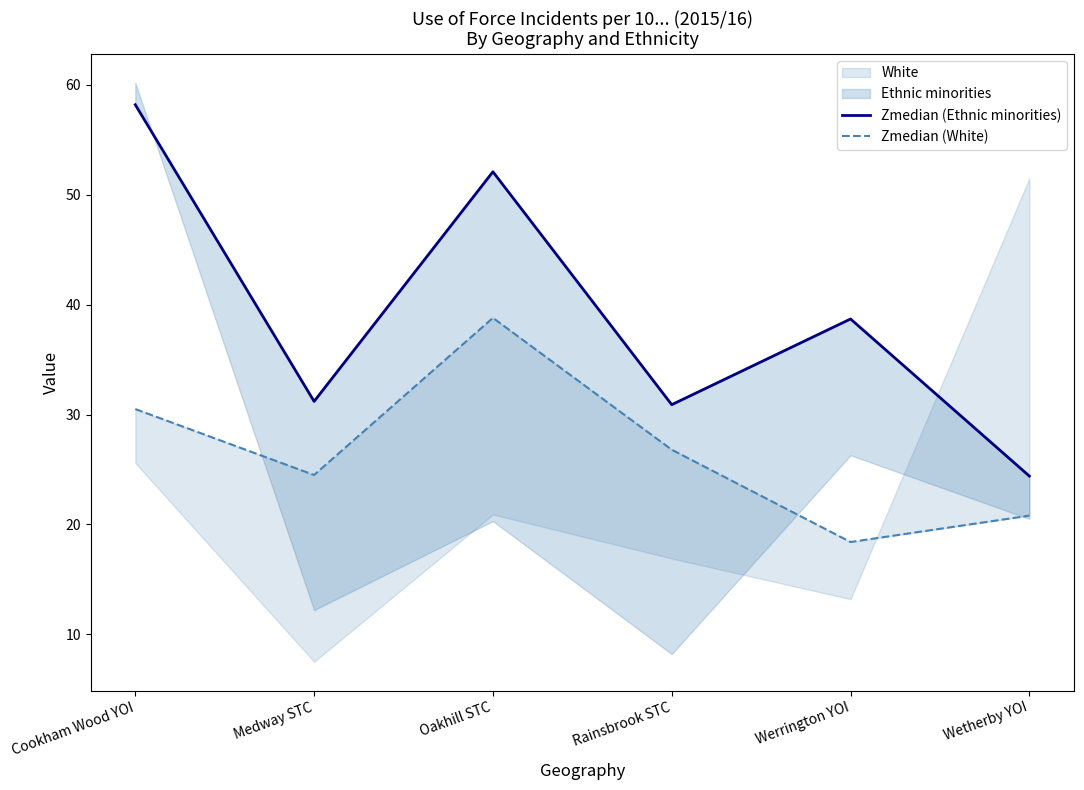

What is the sum of the Zmedian (Ethnic minorities) values at Medway STC and Cookham Wood YOI?

89.4